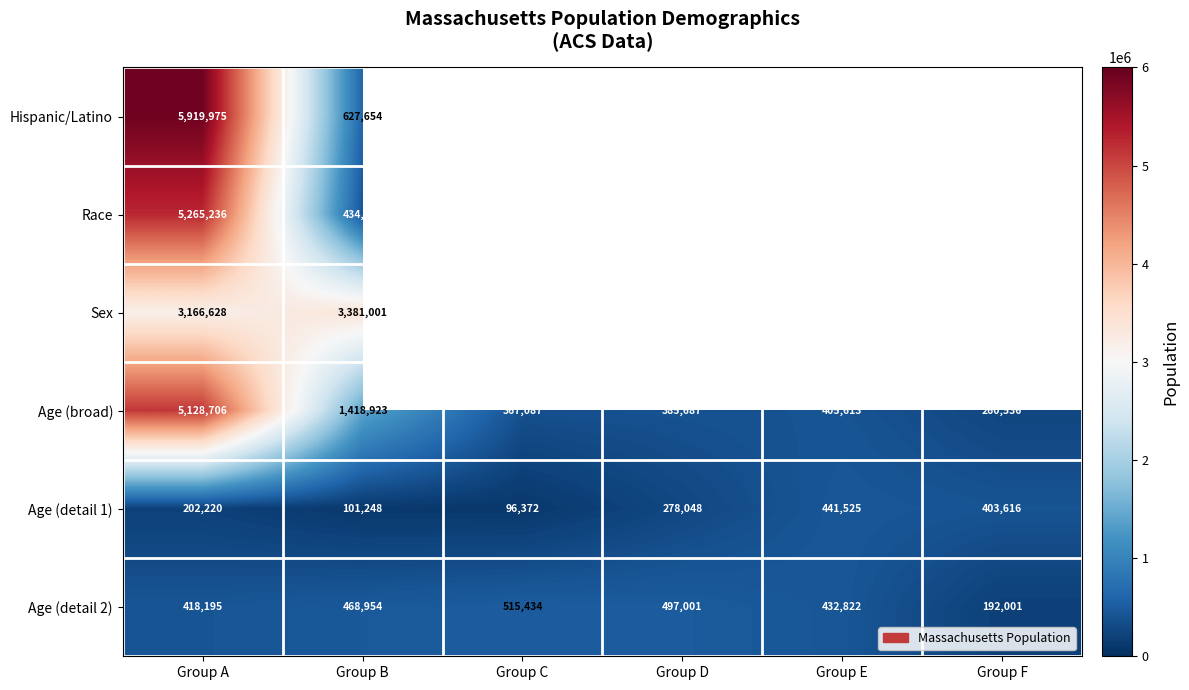

Between Group F and Group E, which is larger?

Group E